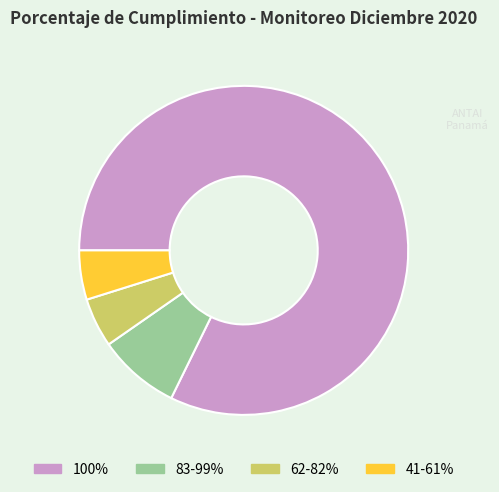

Does 62-82% represent more than half of the total?

No